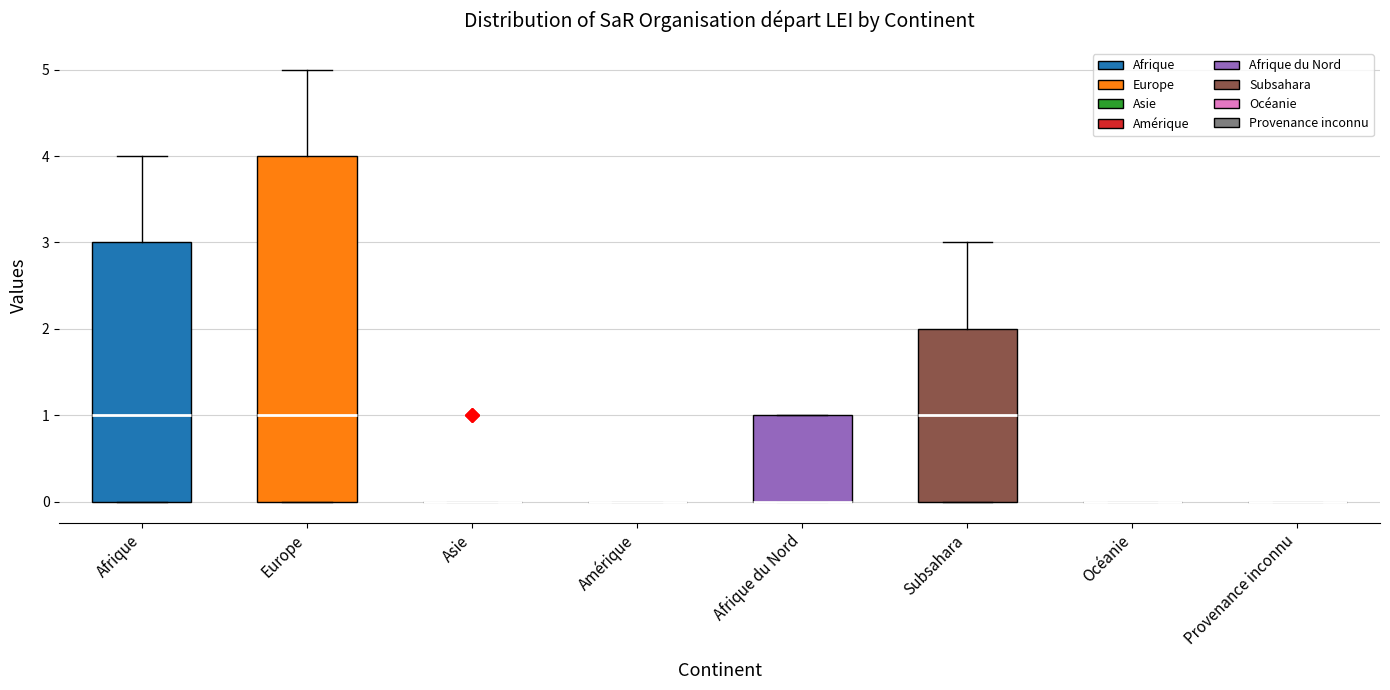

Reading left to right, read every box against the y-axis: the position of its median line, the range the box covers, and the ends of its whiskers. The values are not printed on the chart, so give them approximately, as read against the axis.

Afrique: median 1, box 0 to 3, whiskers 0 to 4
Europe: median 1, box 0 to 4, whiskers 0 to 5
Asie: box collapsed to a line at 0, whiskers 0 to 0
Amérique: box collapsed to a line at 0, whiskers 0 to 0
Afrique du Nord: median 0 (drawn on the box's lower edge), box 0 to 1, whiskers 0 to 1
Subsahara: median 1, box 0 to 2, whiskers 0 to 3
Océanie: box collapsed to a line at 0, whiskers 0 to 0
Provenance inconnu: box collapsed to a line at 0, whiskers 0 to 0